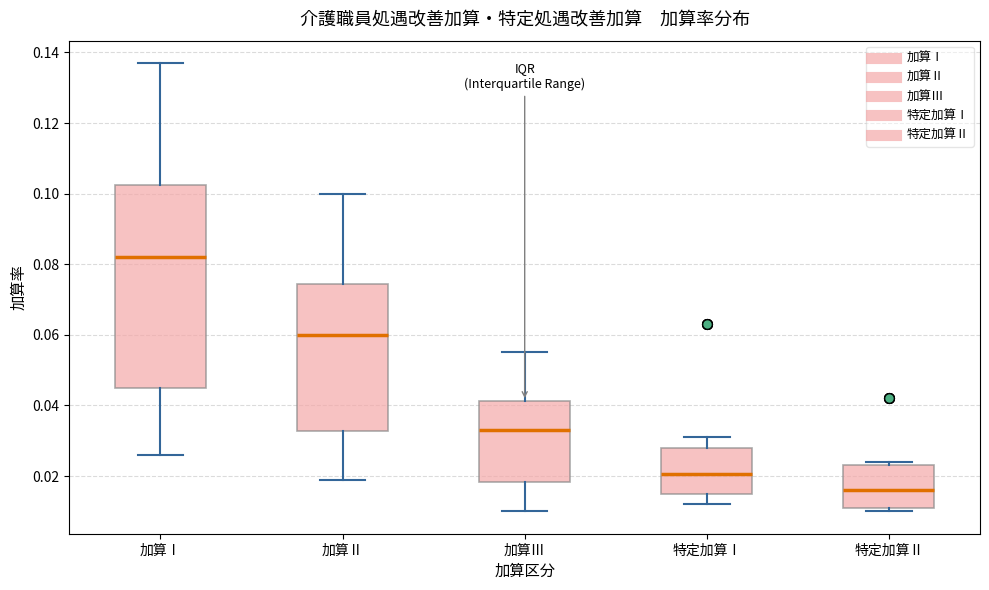

Reading left to right, transcribe this box plot: for each box, give where its median line is, the range the box spans, and where its two whiskers end, as read against the y-axis. The values are not printed on the chart, so give them approximately, as read against the axis.

加算Ⅰ: median 0.082, box 0.046 to 0.102, whiskers 0.026 to 0.138
加算Ⅱ: median 0.060, box 0.032 to 0.074, whiskers 0.020 to 0.100
加算Ⅲ: median 0.034, box 0.018 to 0.042, whiskers 0.010 to 0.056
特定加算Ⅰ: median 0.020, box 0.016 to 0.028, whiskers 0.012 to 0.032
特定加算Ⅱ: median 0.016, box 0.012 to 0.024, whiskers 0.010 to 0.024 (just above the box's upper edge)